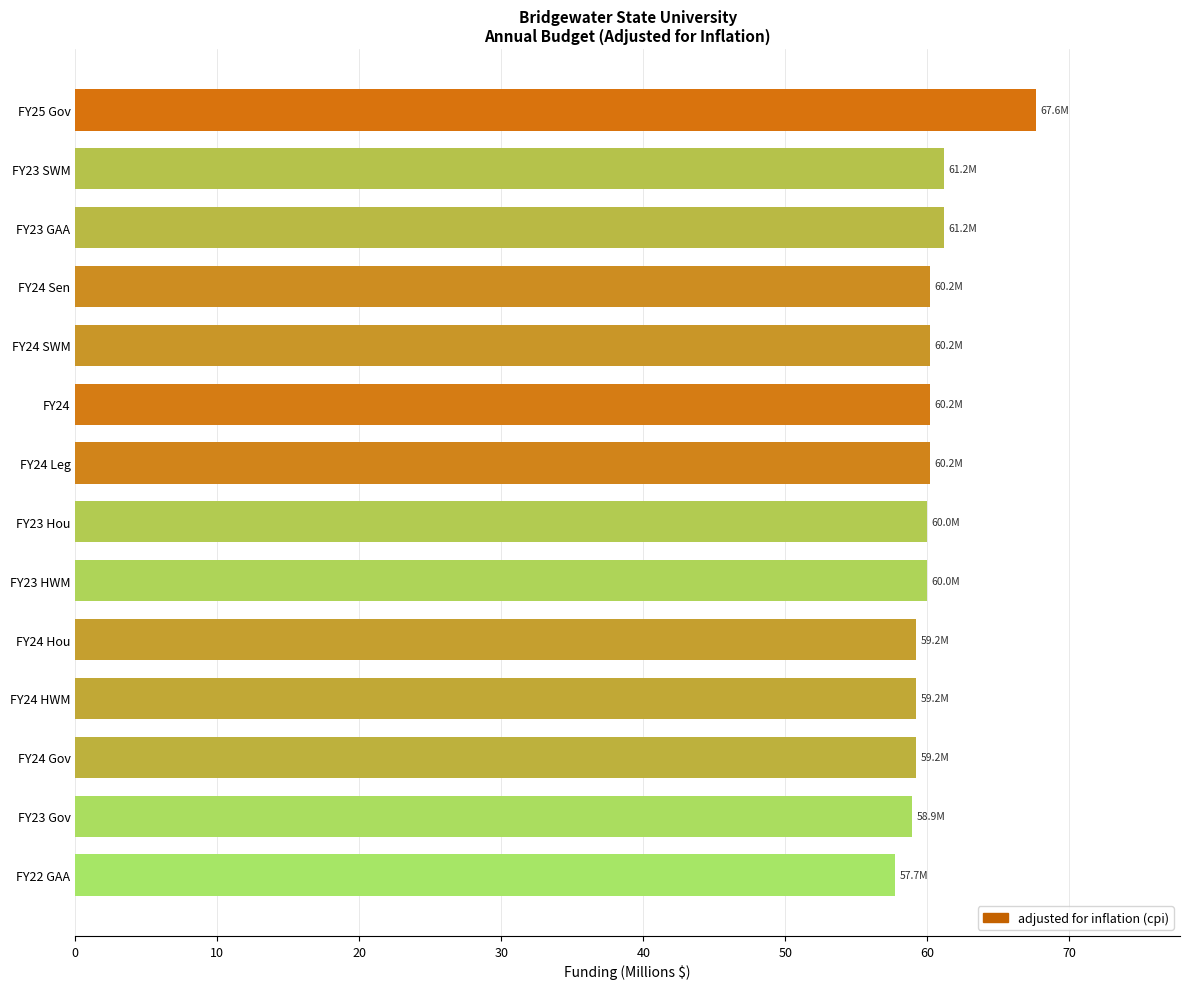

What is the difference between the maximum and minimum values?

9.9